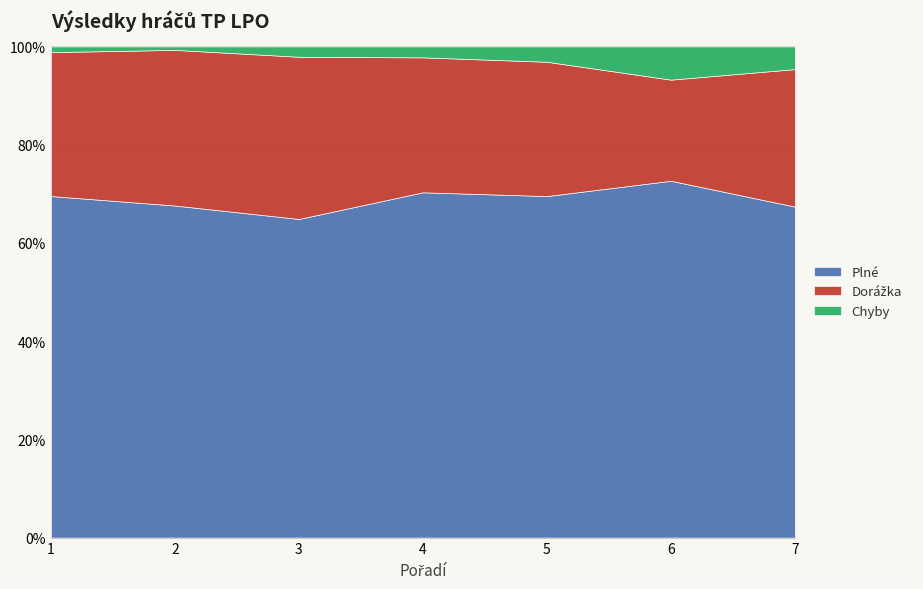

The Dorážka series shows 69 at 3. True or false?

False